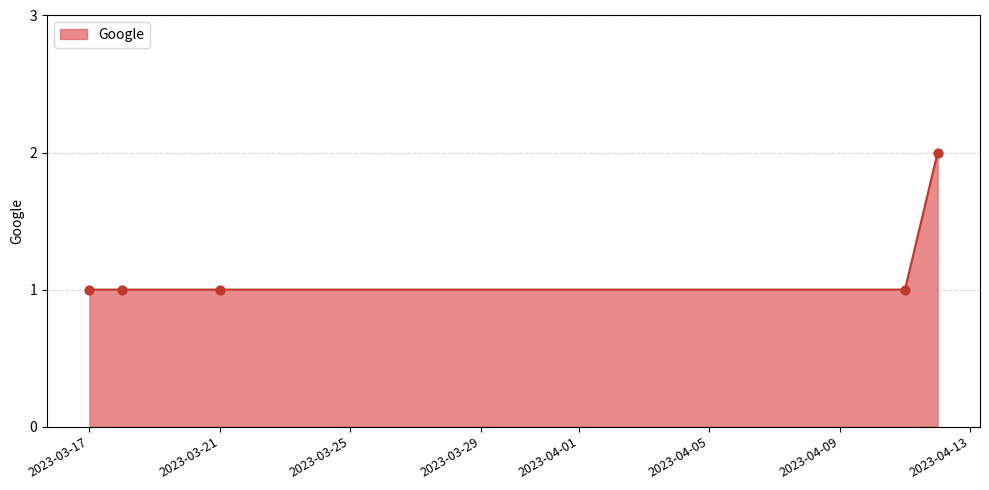

True or false: there are more than 1 points higher than both neighbors.

False